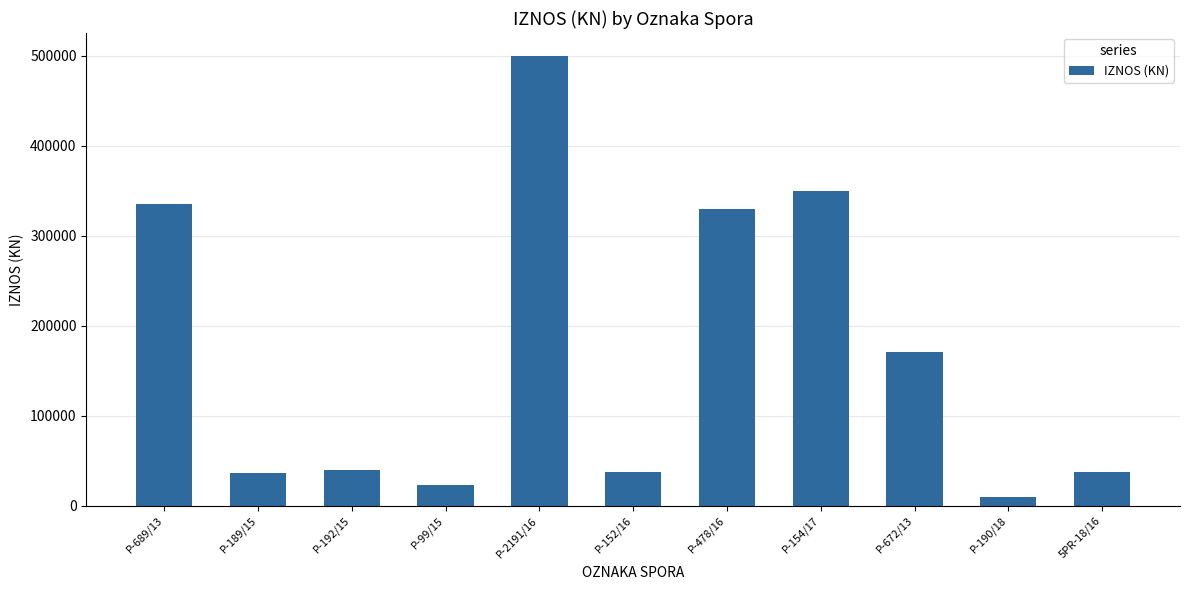

What is the value of the 6th bar from the left?

37000.0